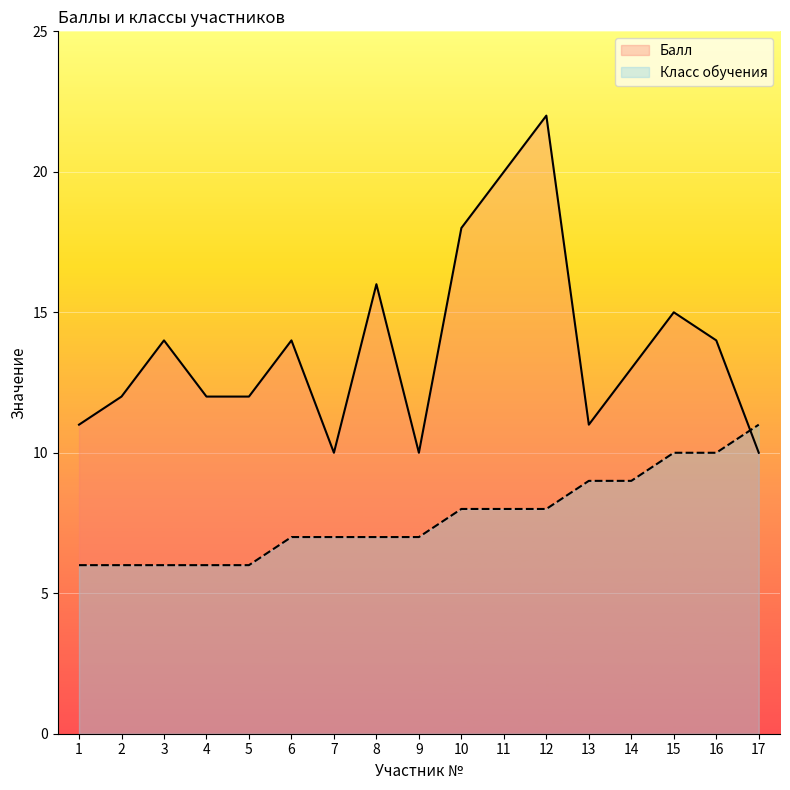

Count the Класс обучения values in the range 6 to 9.

14